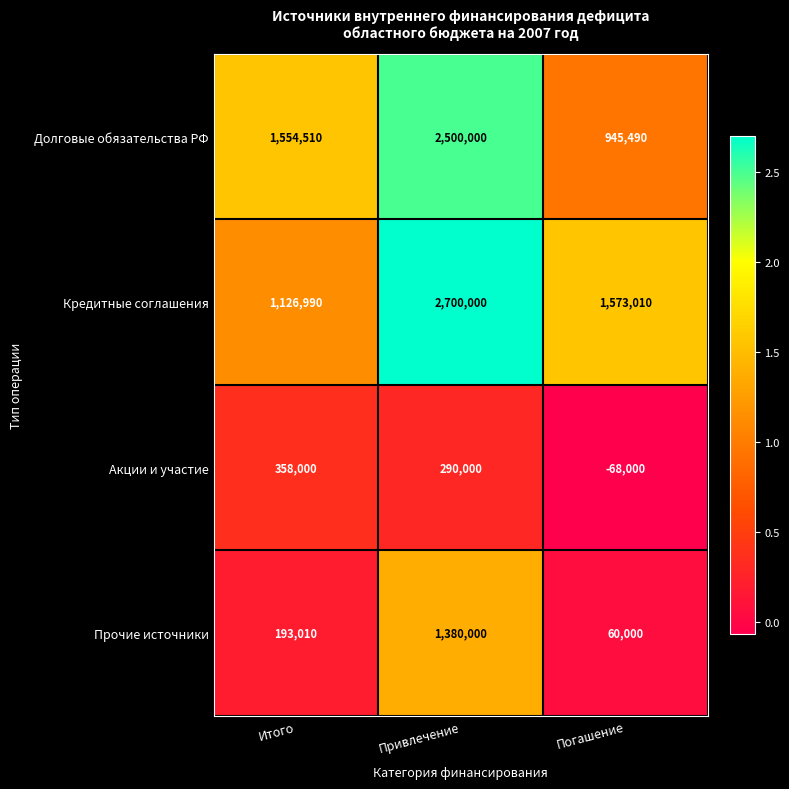

The Долговые обязательства РФ series shows 2500000 at Привлечение. True or false?

True